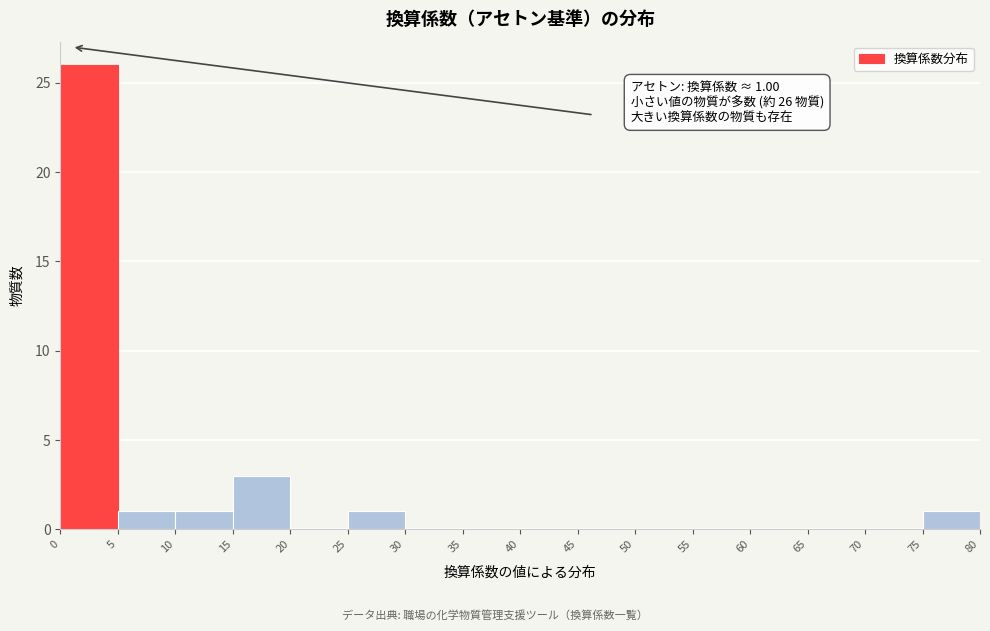

Which range on the x-axis has the tallest bar?

0 to 5